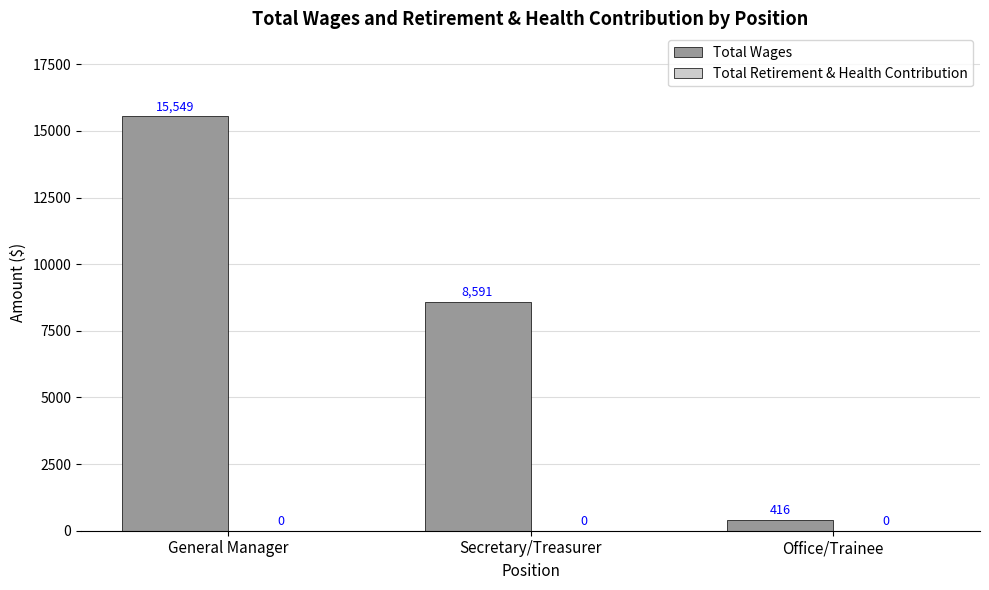

Are the bars horizontal?

No